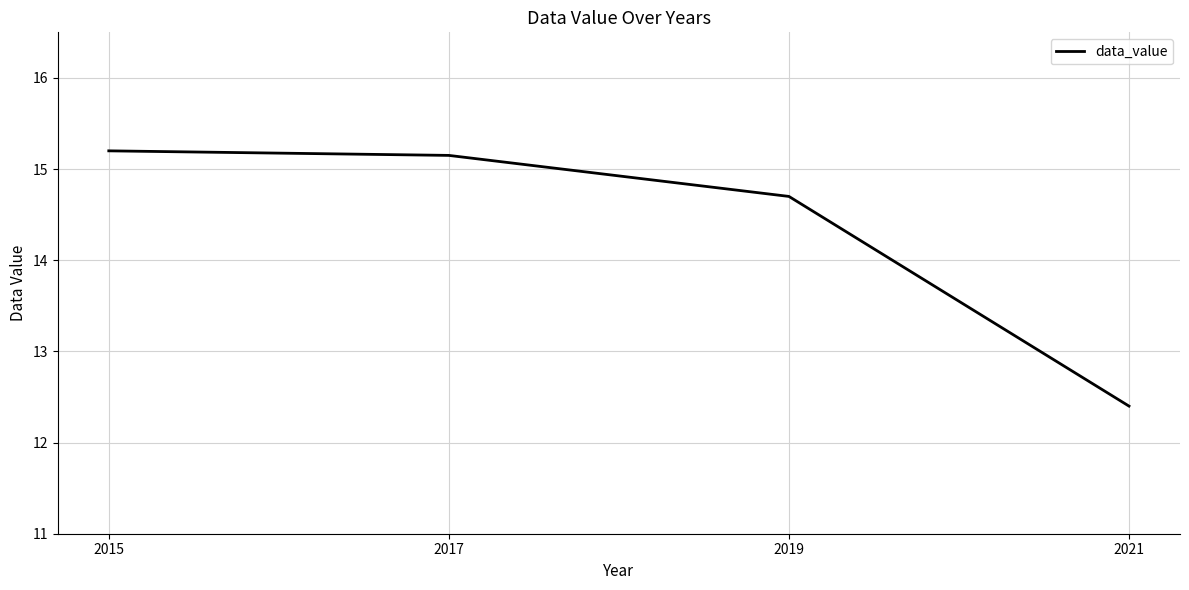

How many values are below 15?

2